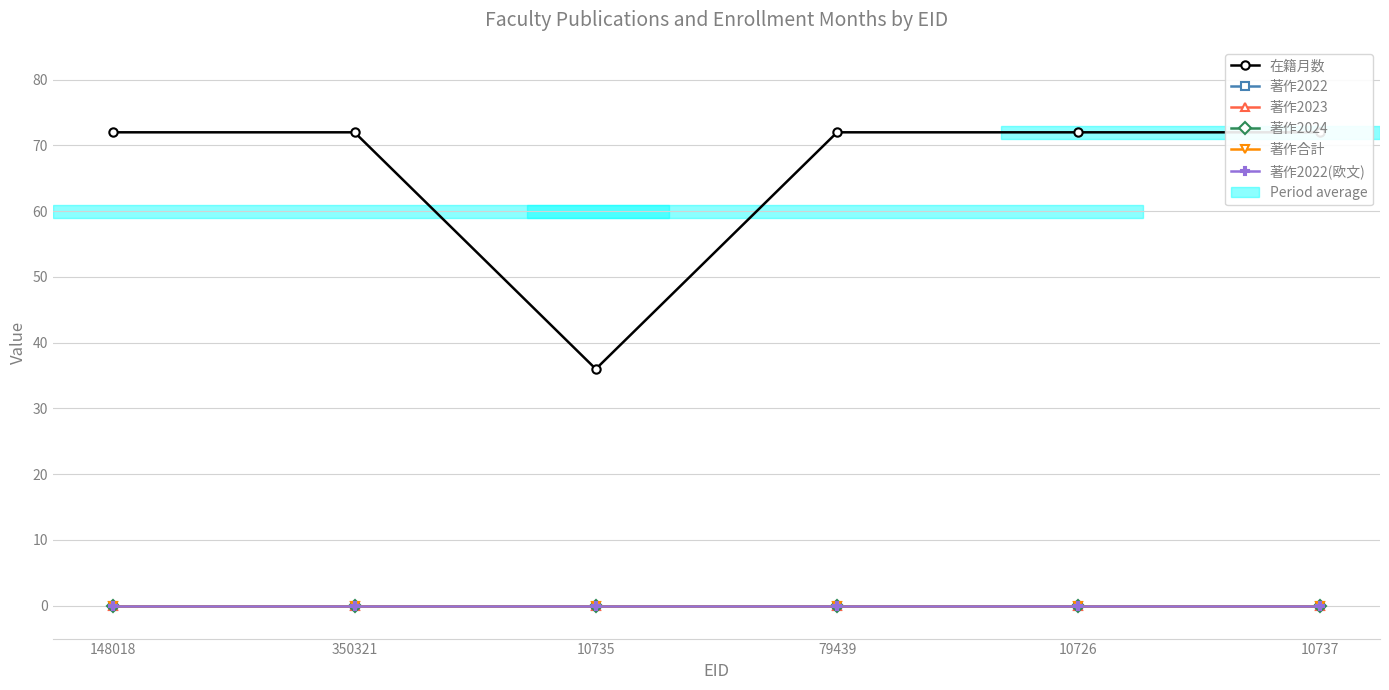

The 著作2023 series shows 0 at 10735. True or false?

True